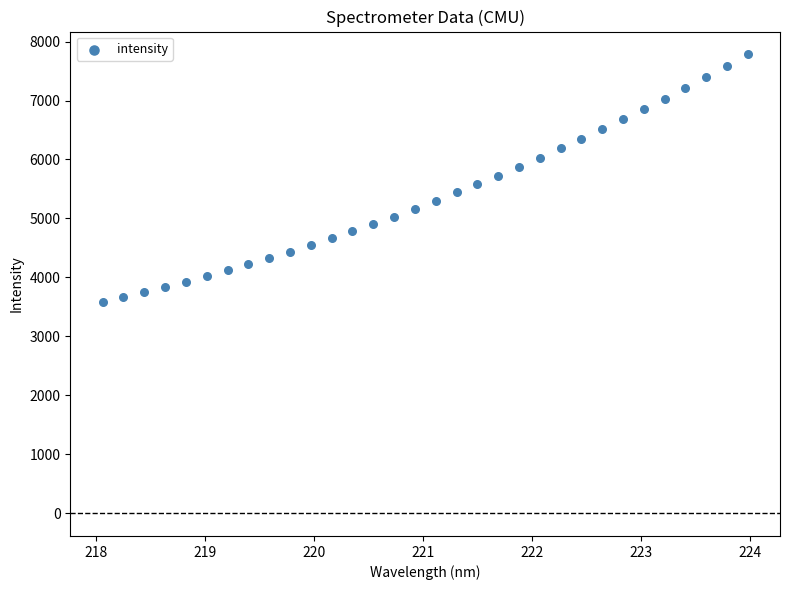

What is the range of X values (max minus min)?

5.9